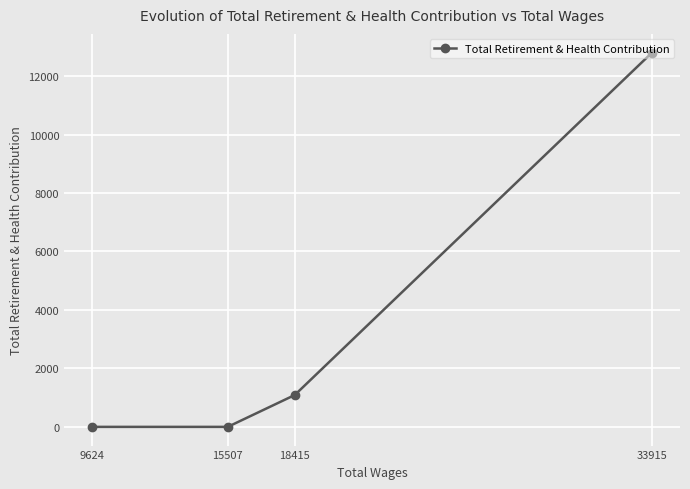

The value at 18415 is 1090. True or false?

True